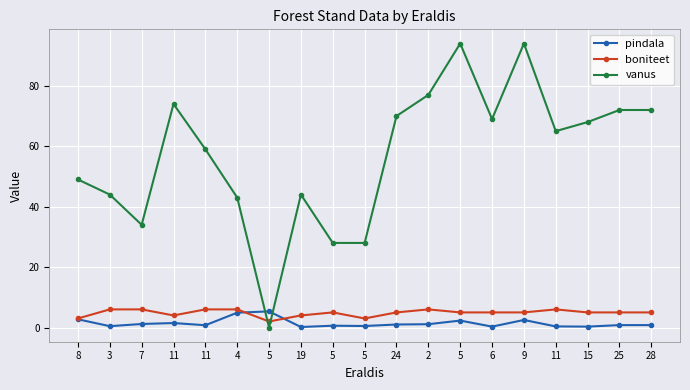

Does the chart have visible grid lines?

Yes